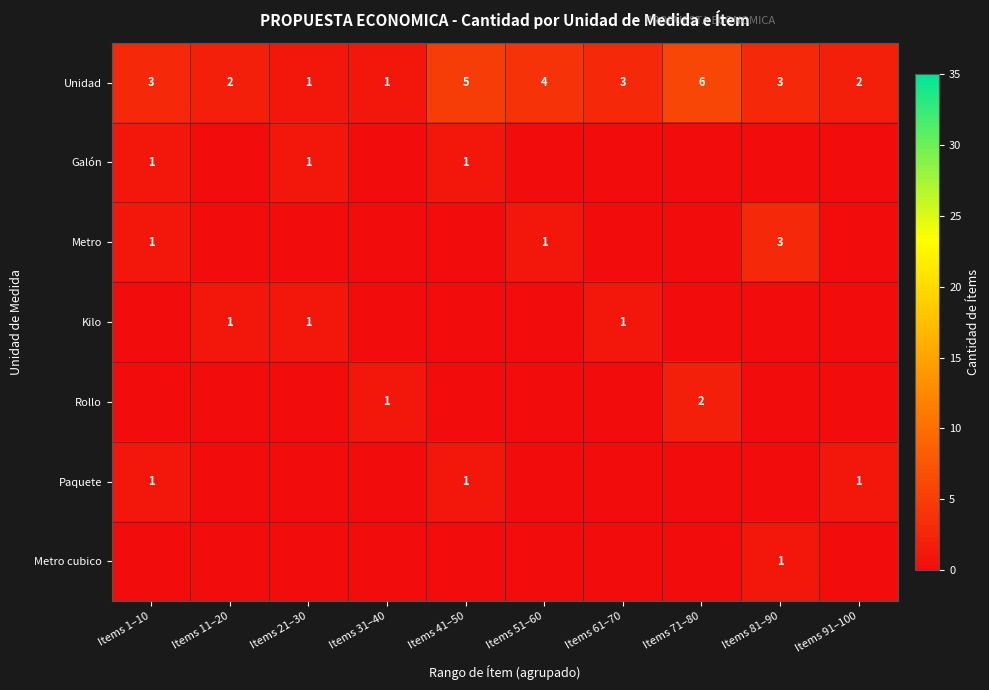

How many distinct data groups are displayed?

7